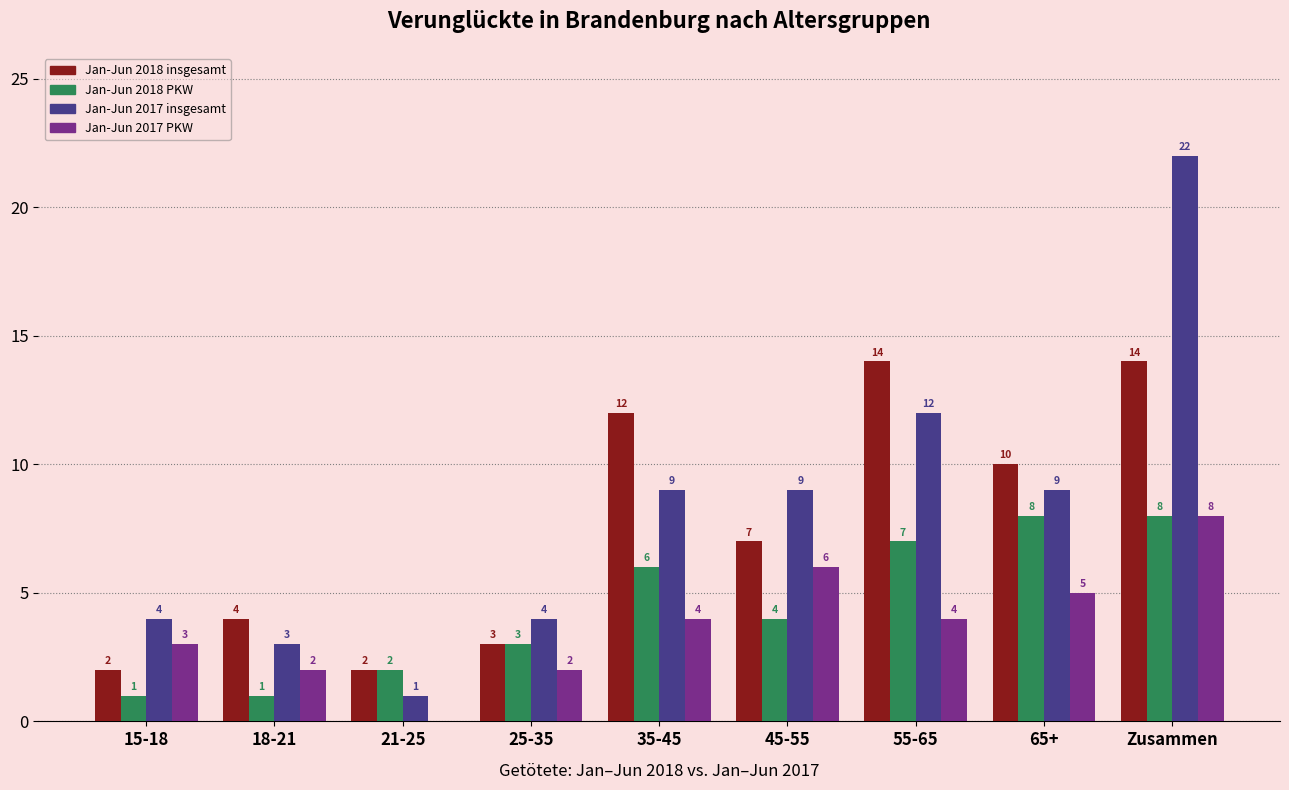

Are the bars grouped side by side (vs. stacked)?

Yes